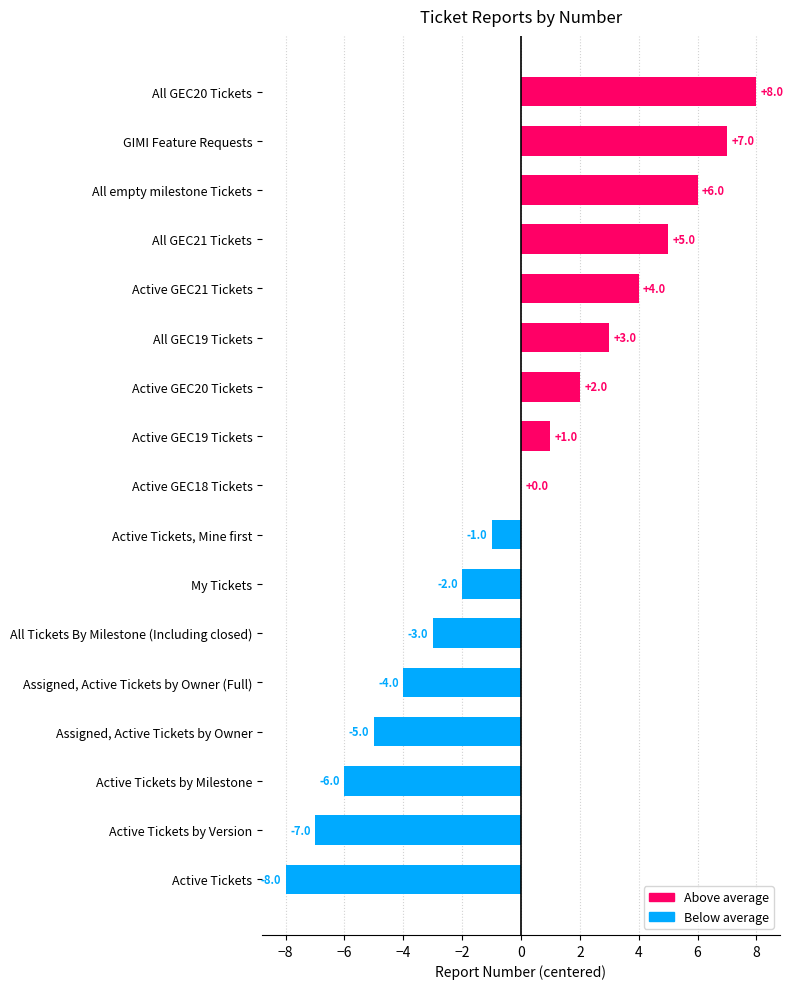

At which label is the value closest to 0?

Active GEC18 Tickets